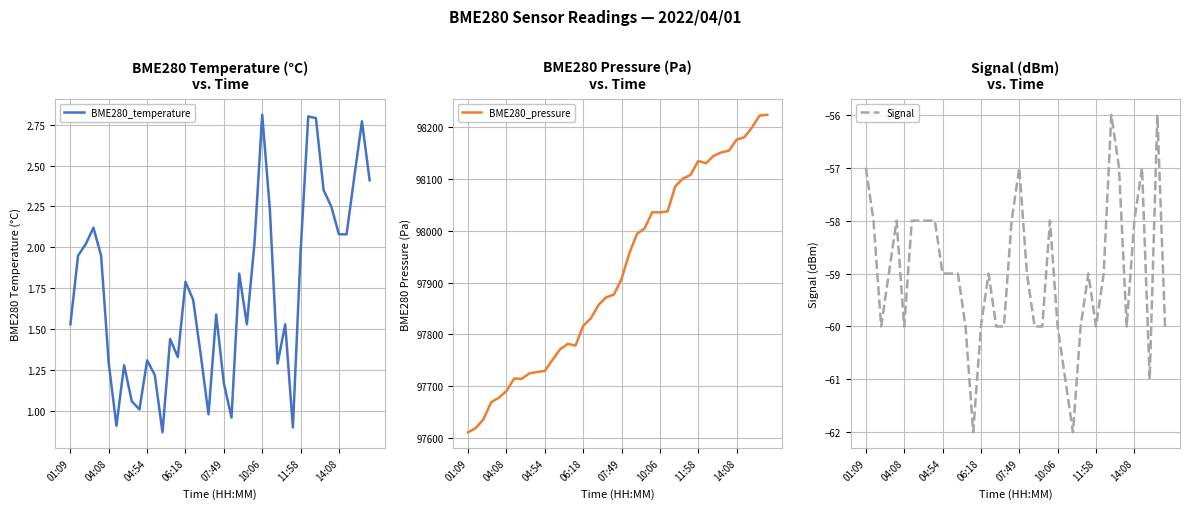

What is the difference between the BME280_pressure values at 17 and 20?

50.1